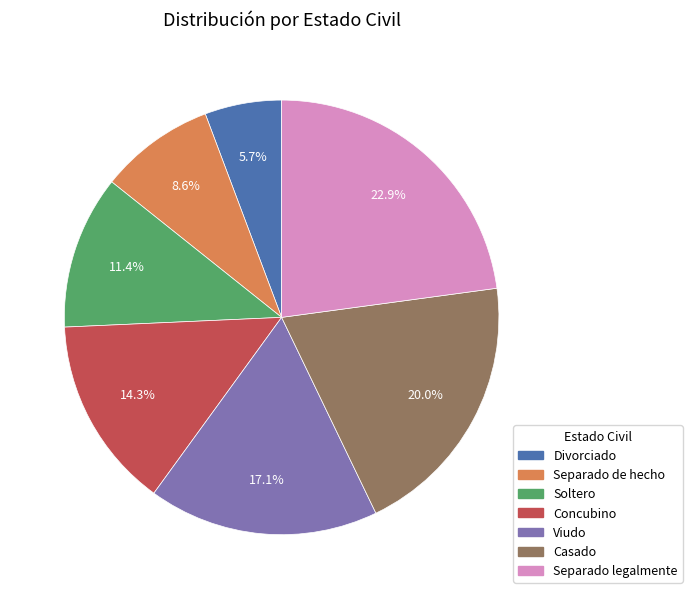

Does any single category account for the majority?

No